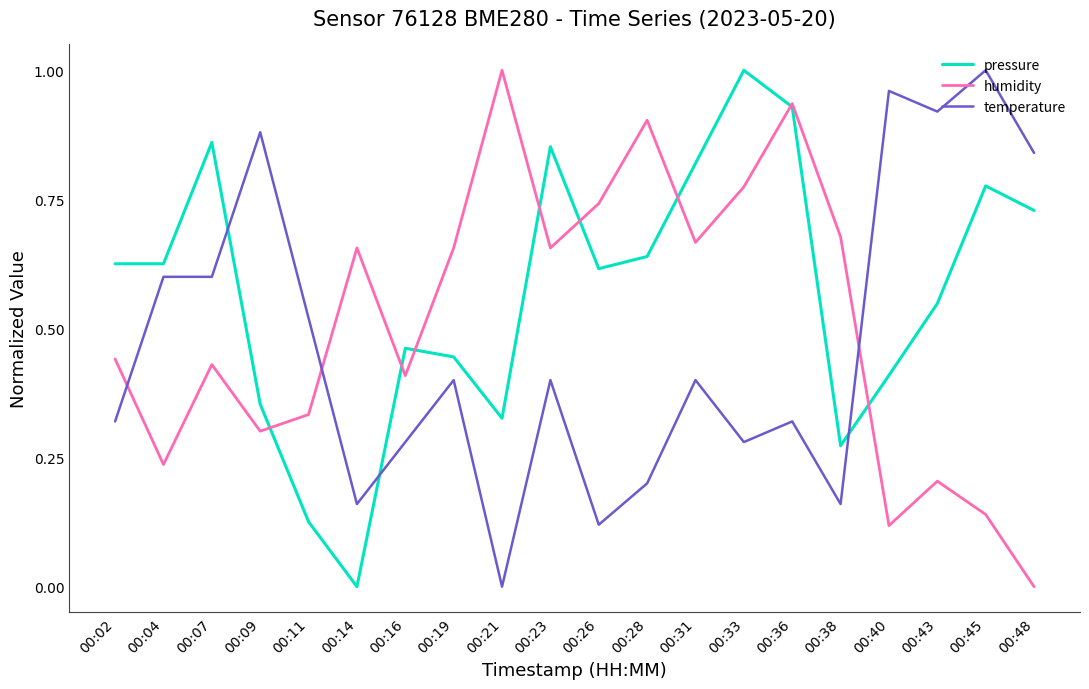

Which series has the largest total across all categories?

pressure